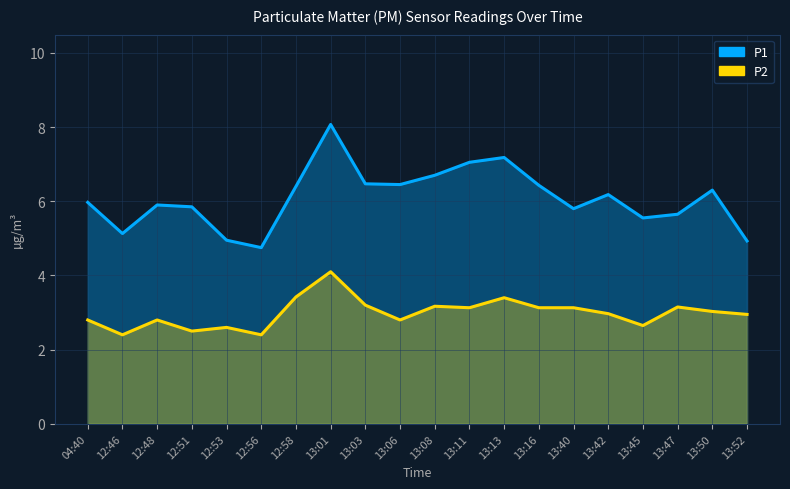

The value of P1 at 13:11 is 7.0. True or false?

True